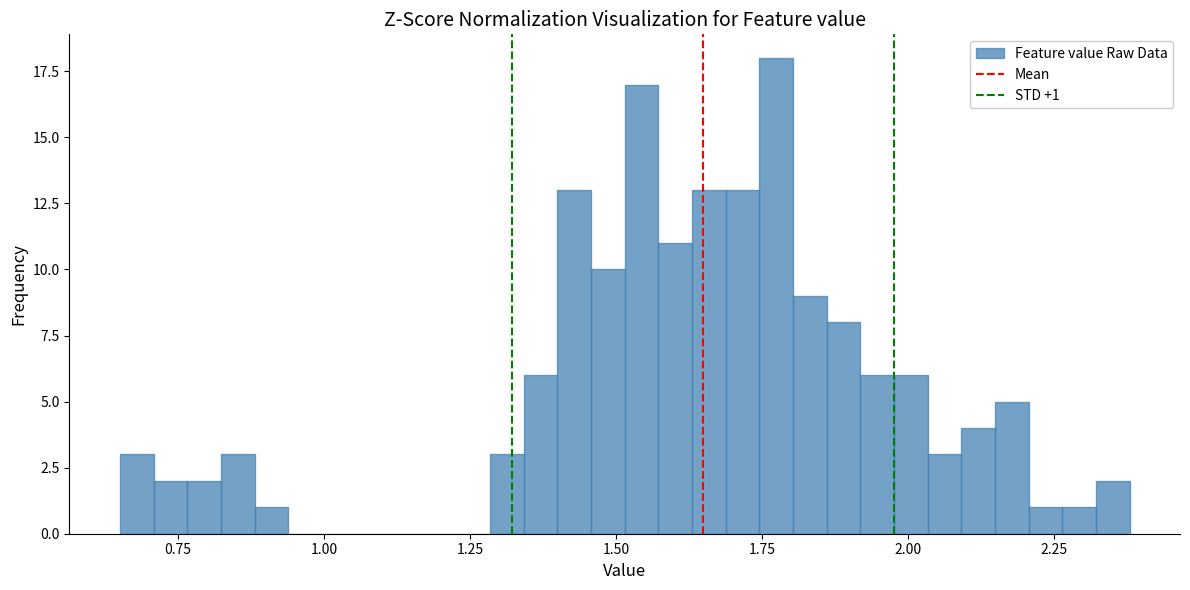

Around what value on the x-axis is the tallest bar? Give the approximate position of its centre, as read against the axis.

1.75